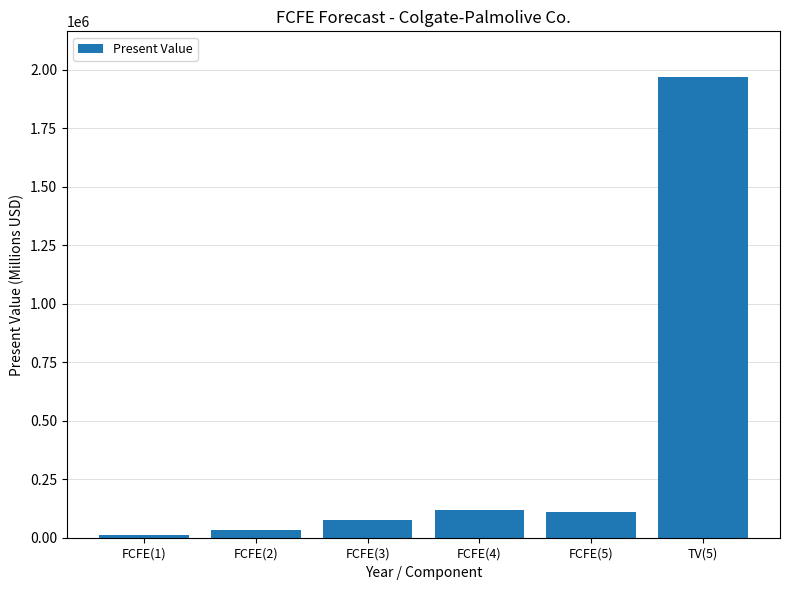

What is the smallest value displayed?

12048